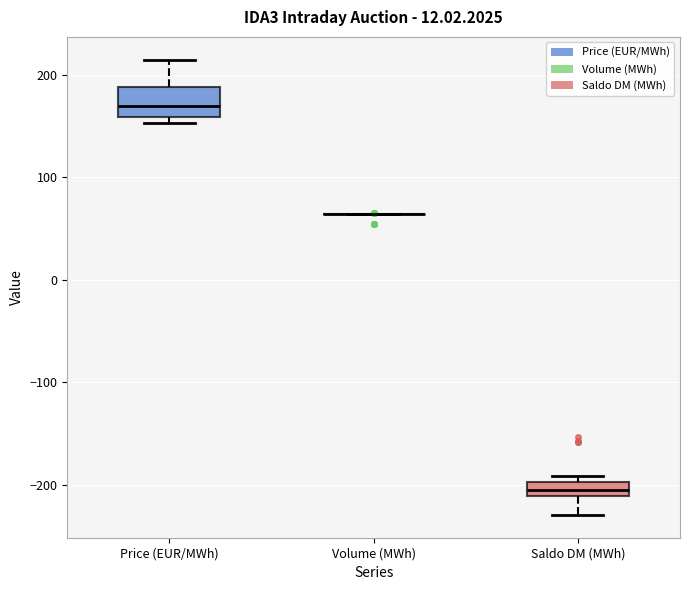

Which box is the tallest, from its lower edge to its upper edge?

Price (EUR/MWh)